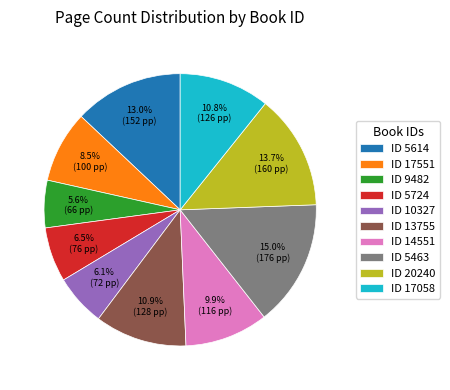

How much of the chart is everything except ID 10327?

93.9%